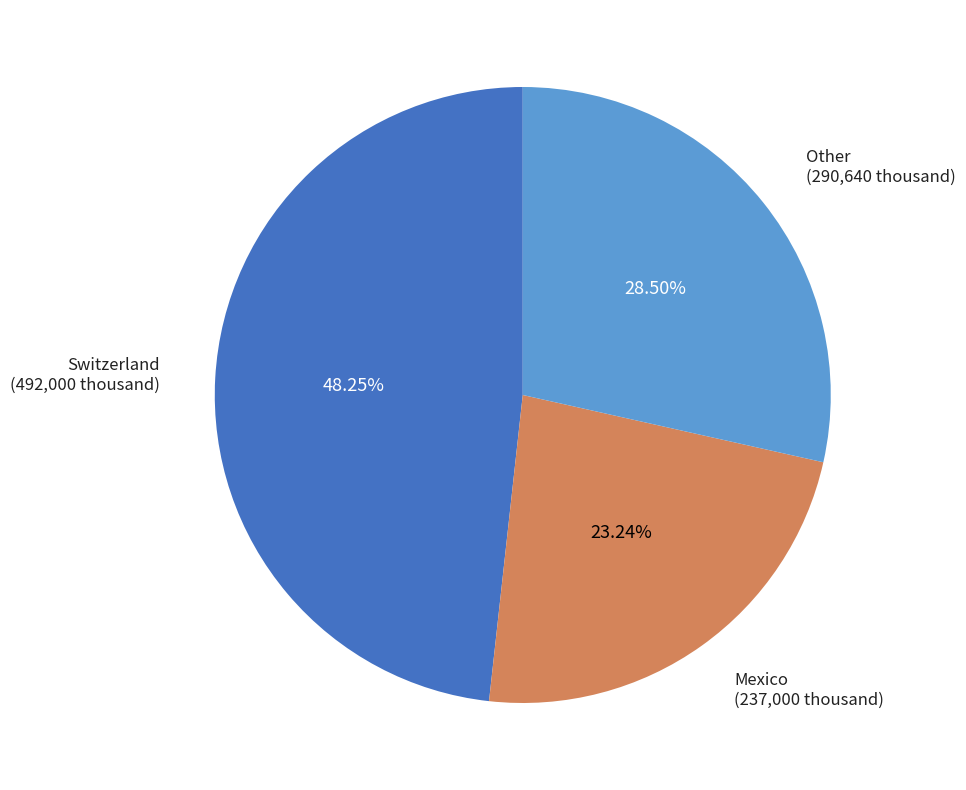

To the nearest percent, what is the difference between the largest and smallest slice percentages?

25%